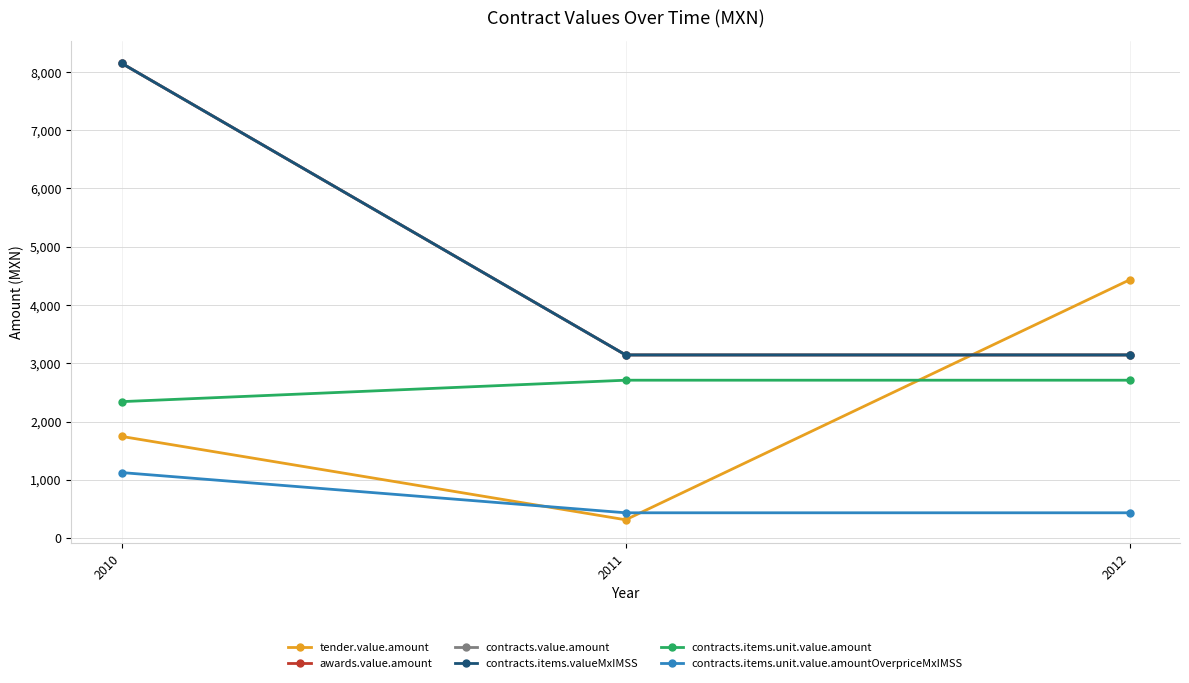

Is this an area chart (filled region under the line)?

No